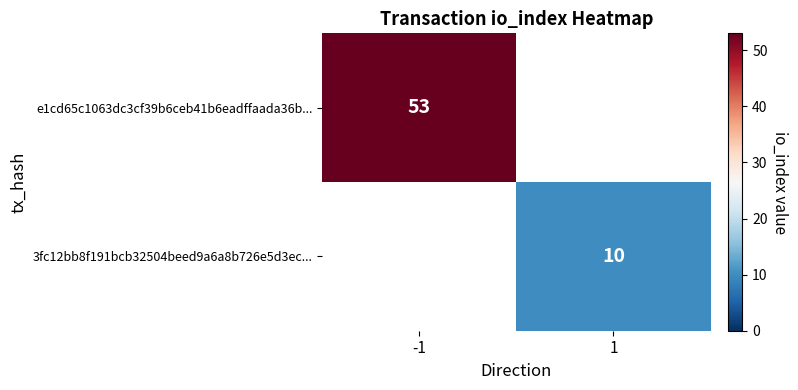

The e1cd65c1063dc3cf39b6ceb41b6eadffaada36b... series shows 88 at -1. True or false?

False